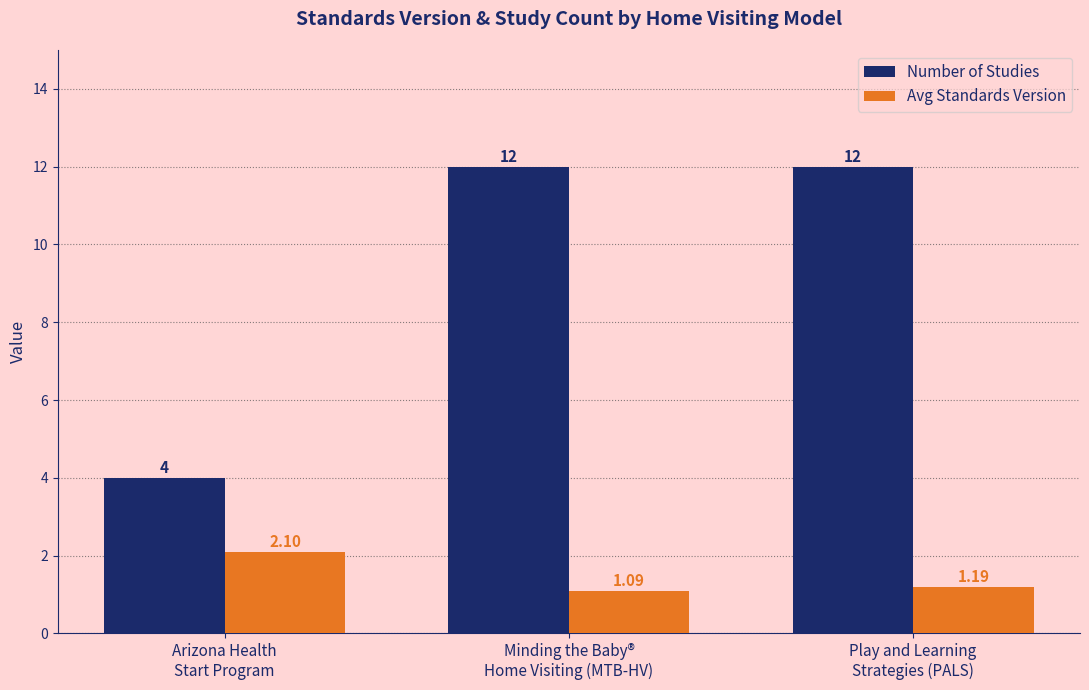

At how many categories does at least one series exceed 3?

3